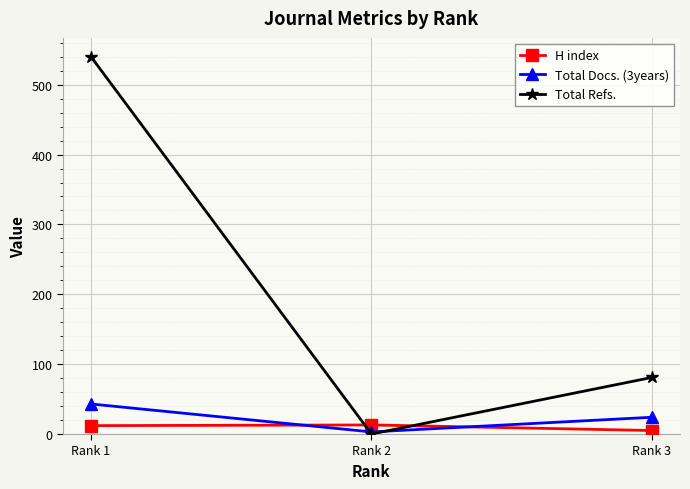

What are all the series names shown in the legend?

H index, Total Docs. (3years), Total Refs.